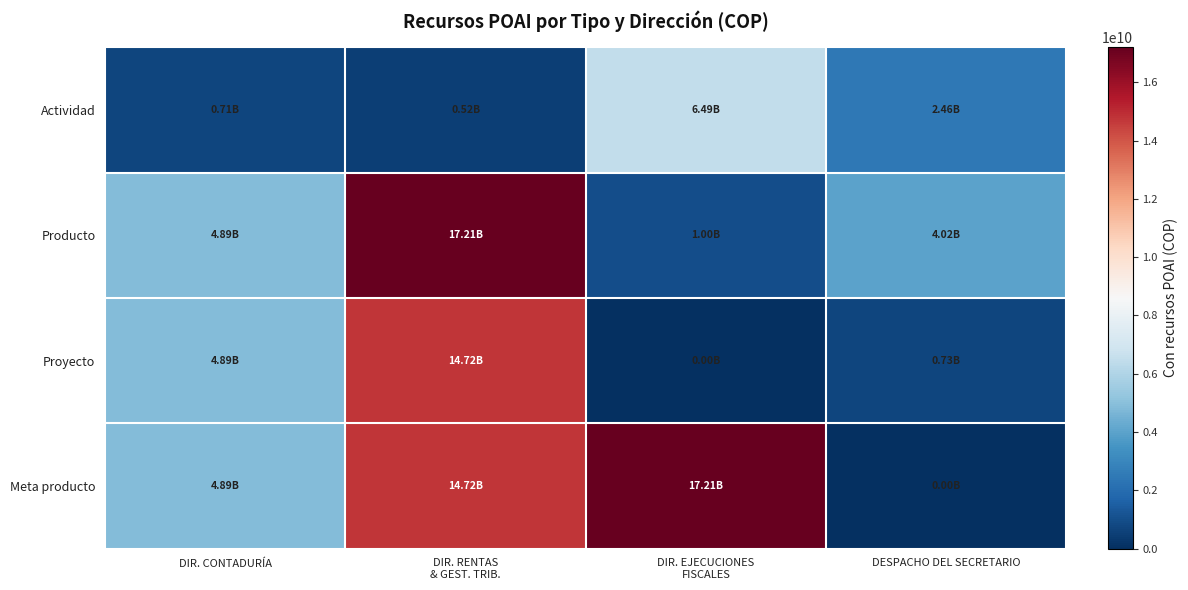

What is the difference between the highest and lowest values at DIR. CONTADURÍA?

4182405207